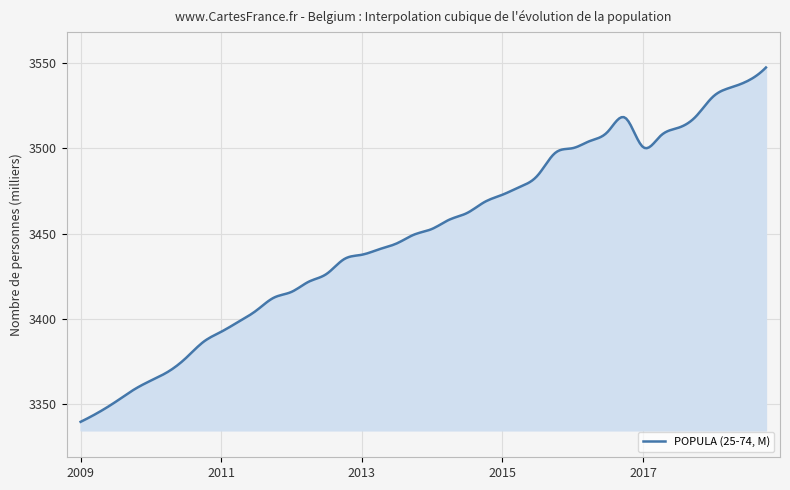

What is the difference between the maximum and minimum values?

207.9